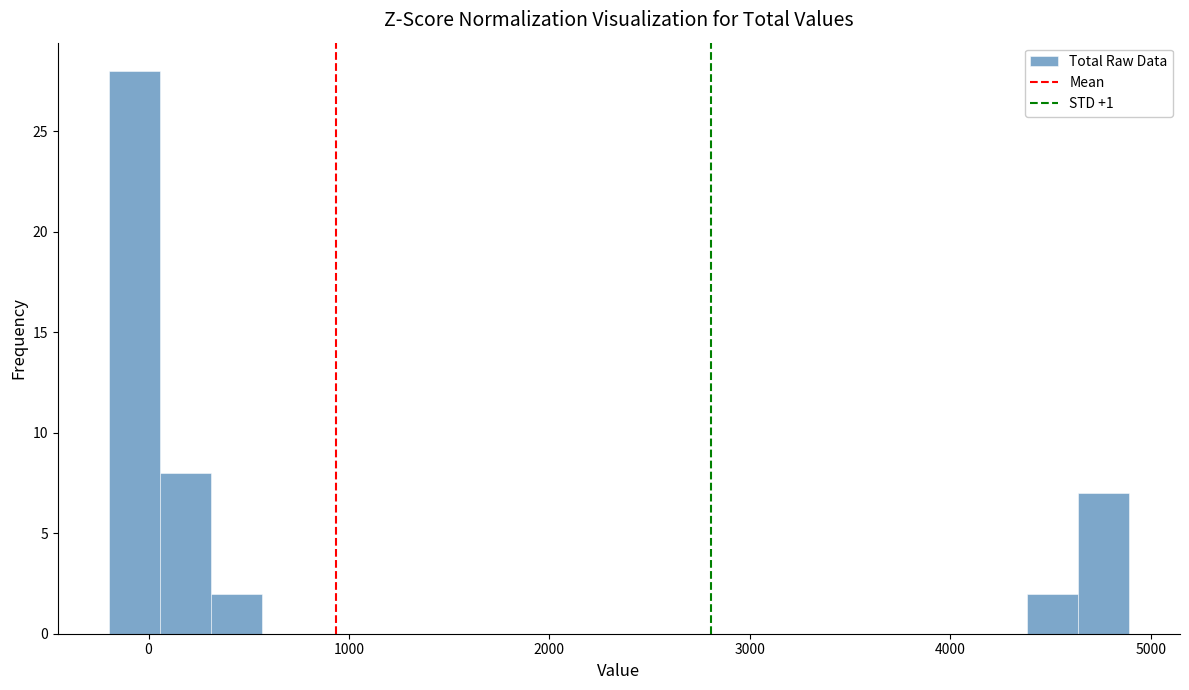

Around what value on the x-axis is the tallest bar? Give the approximate position of its centre, as read against the axis.

-100